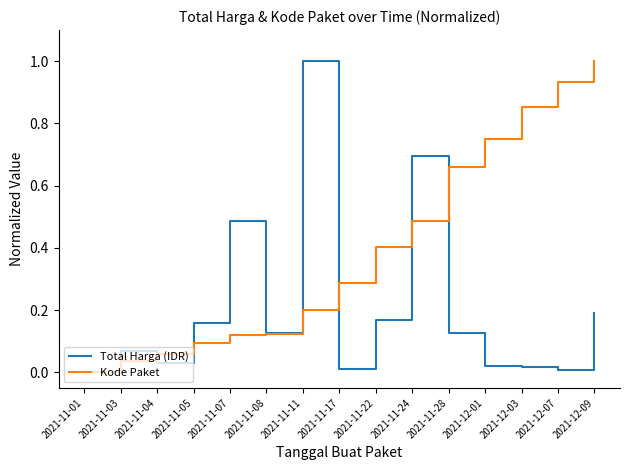

What are all the series names shown in the legend?

Total Harga (IDR), Kode Paket